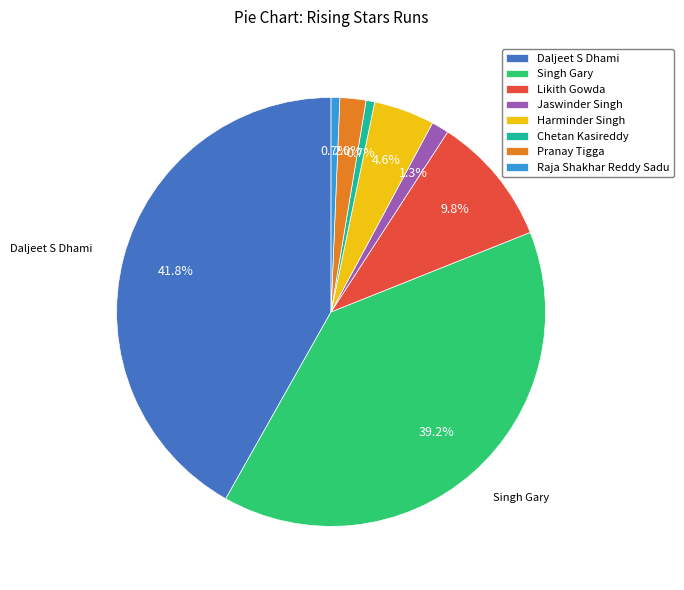

True or false: Sivateja Gujjalapati accounts for 1% of the total.

False